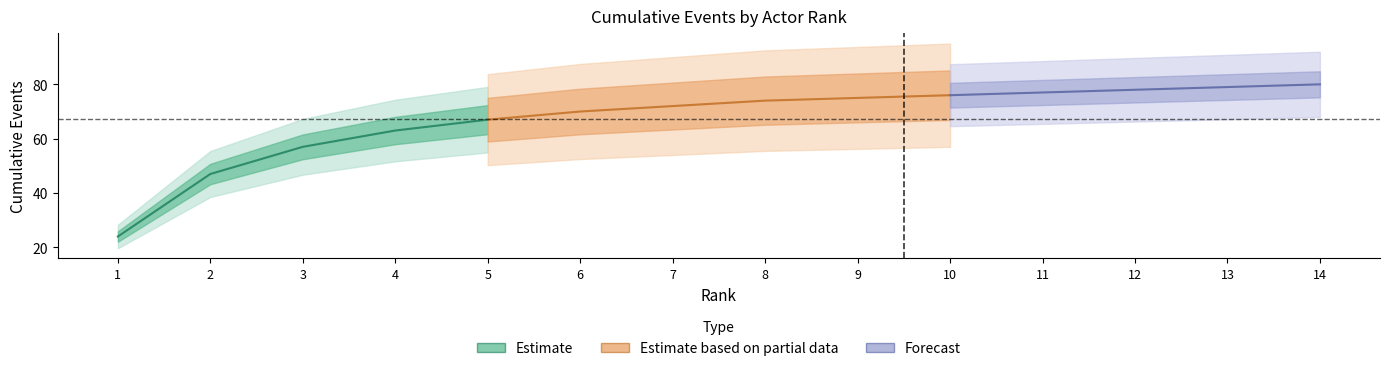

Does the chart display data point markers on the line(s)?

No